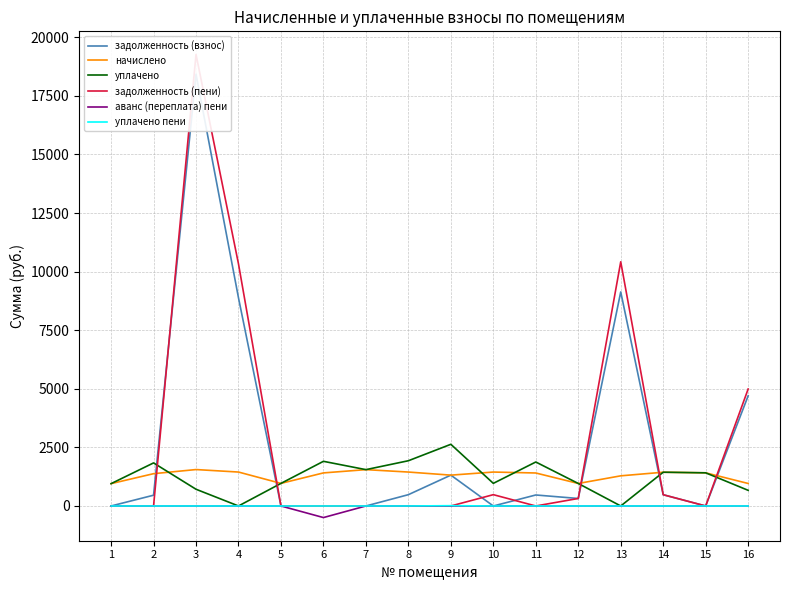

At how many categories does at least one series exceed -369?

16